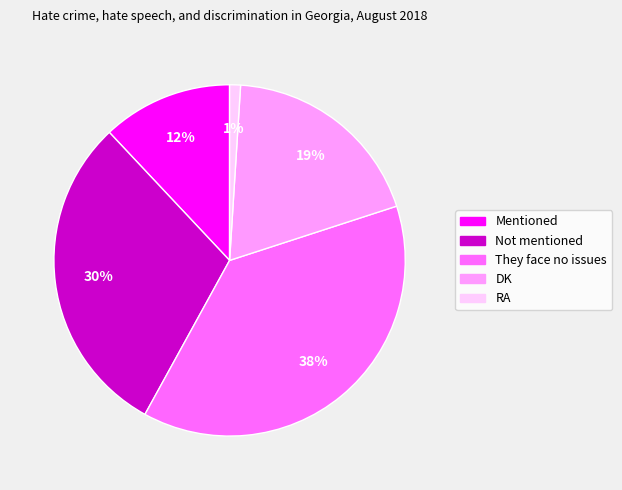

Do DK and They face no issues together represent more than half of the pie?

Yes